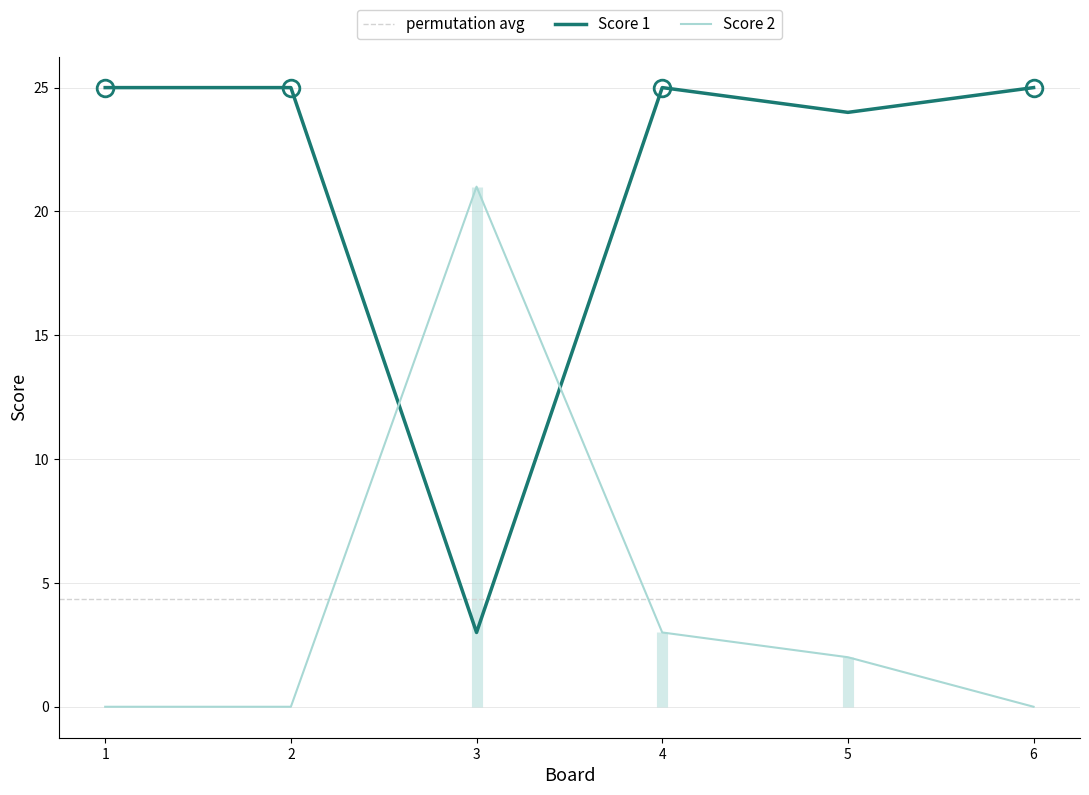

Is it true that Score 1 equals 33 at 2?

False